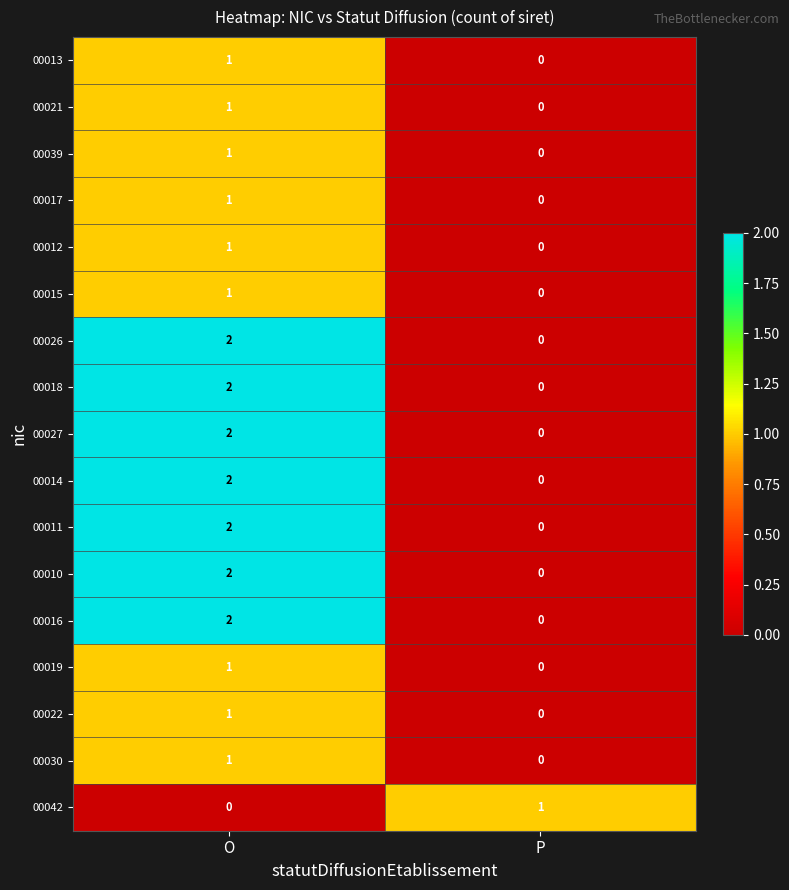

At which category is the sum across all series the highest?

O